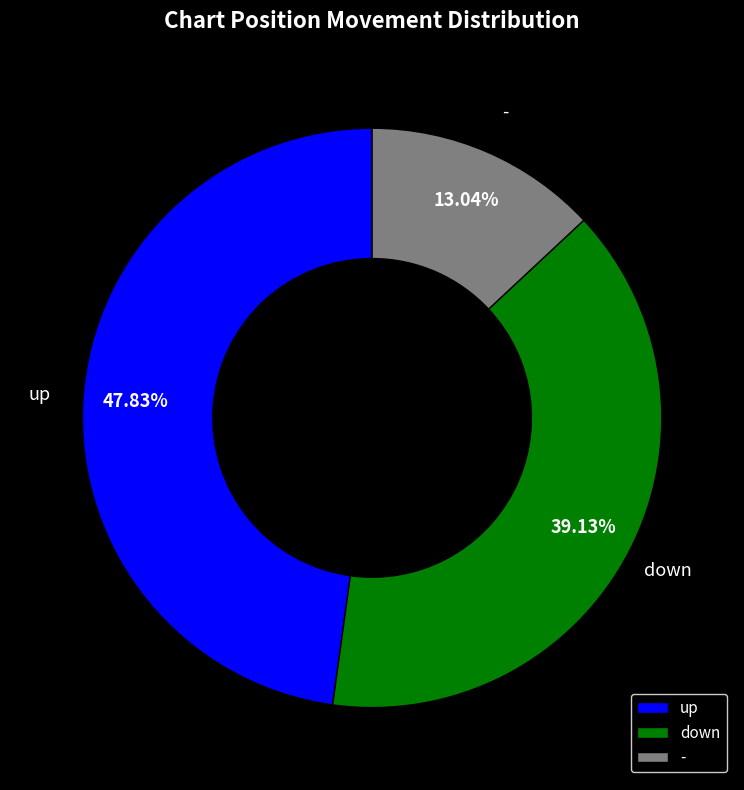

Does down account for over 50% of the chart?

No